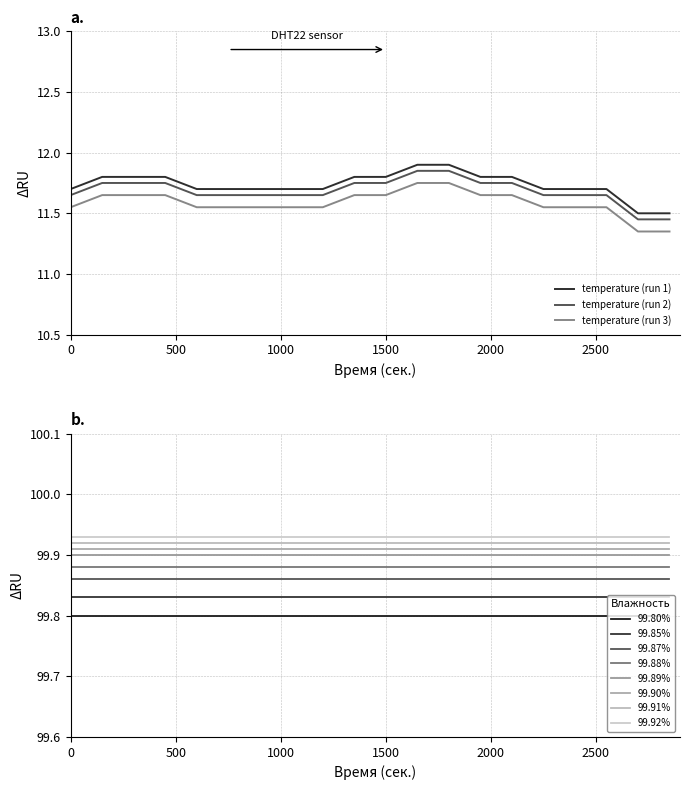

True or false: temperature (run 2) and temperature (run 1) intersect in this chart.

False